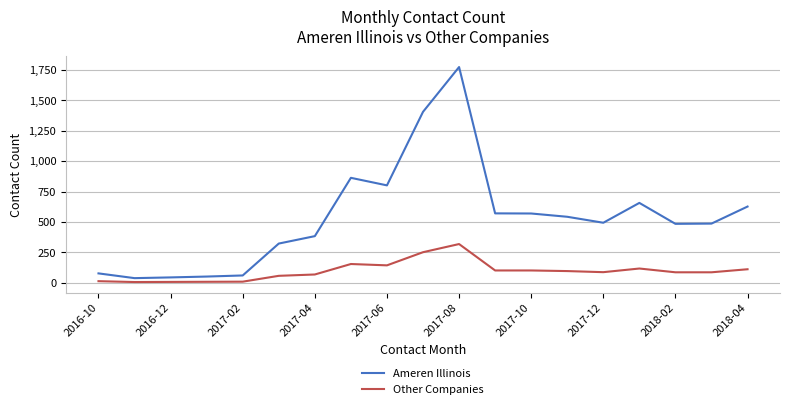

Which series has the largest total across all categories?

Ameren Illinois